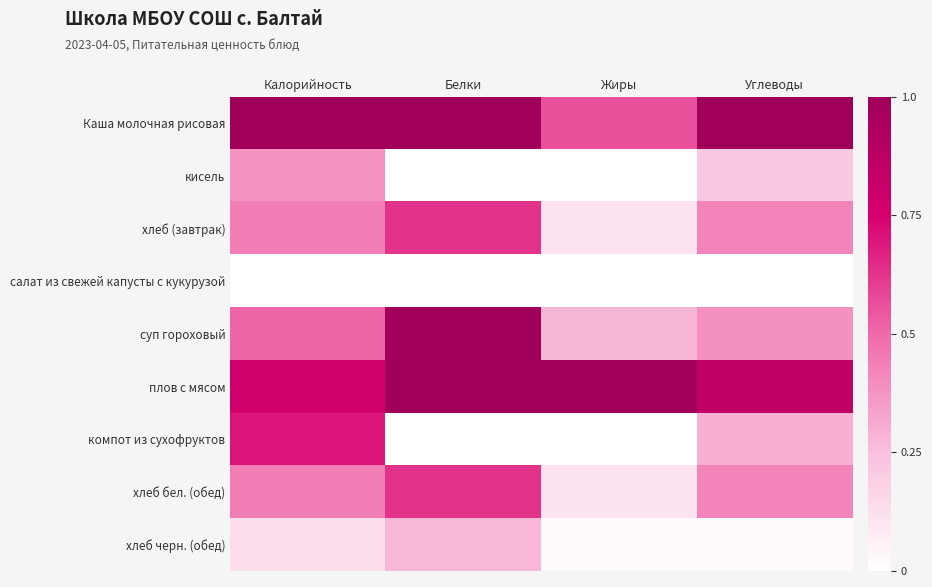

Which series has the widest spread of values?

суп гороховый